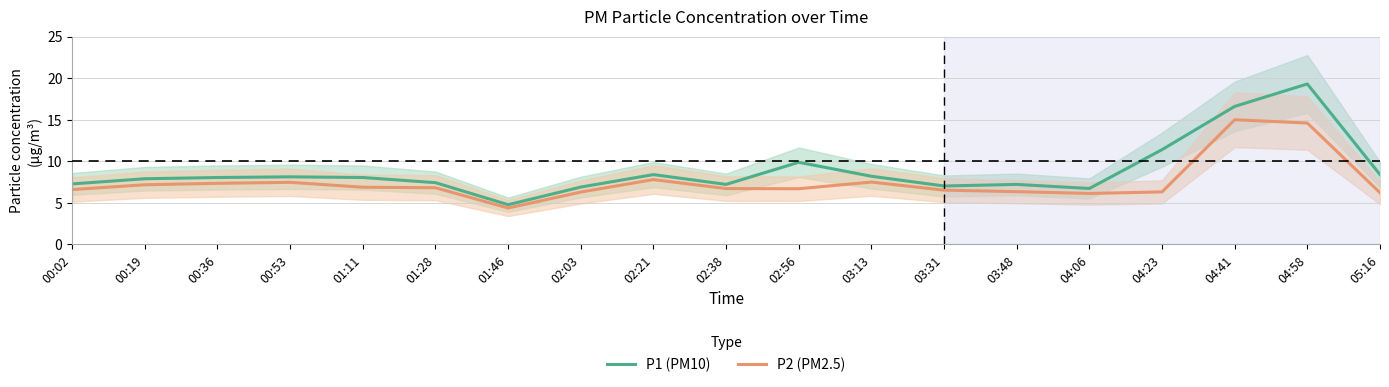

Reading right to left, what are all the values shown in this chart?

P1 (PM10): 05:16=8.4	04:58=19.3	04:41=16.6	04:23=11.4	04:06=6.7	03:48=7.2	03:31=7.0	03:13=8.2	02:56=9.9	02:38=7.2	02:21=8.4	02:03=6.9	01:46=4.8	01:28=7.4	01:11=8.1	00:53=8.1	00:36=8.1	00:19=7.9	00:02=7.3
P2 (PM2.5): 05:16=6.2	04:58=14.6	04:41=15.0	04:23=6.3	04:06=6.1	03:48=6.3	03:31=6.5	03:13=7.5	02:56=6.7	02:38=6.7	02:21=7.8	02:03=6.3	01:46=4.4	01:28=6.8	01:11=6.9	00:53=7.5	00:36=7.3	00:19=7.2	00:02=6.6